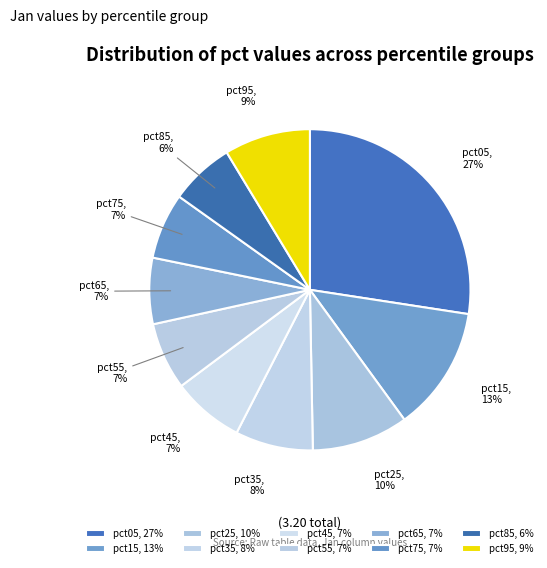

To the nearest percent, what percentage of the pie is pct45?

7%